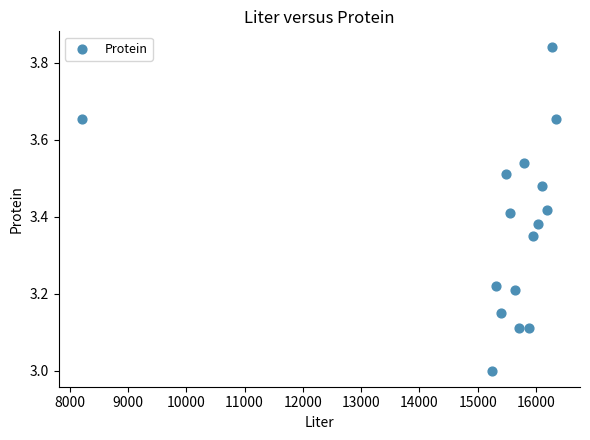

What is the range of X values (max minus min)?

8134.5